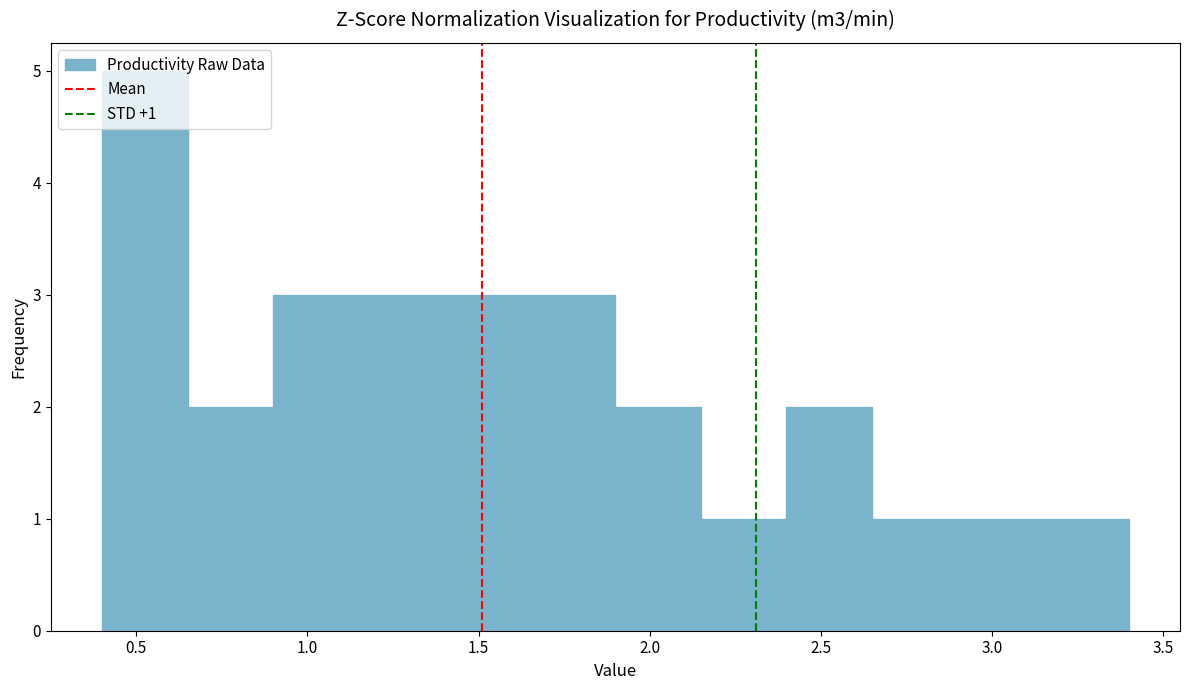

Which range on the x-axis has the tallest bar?

0.40 to 0.65